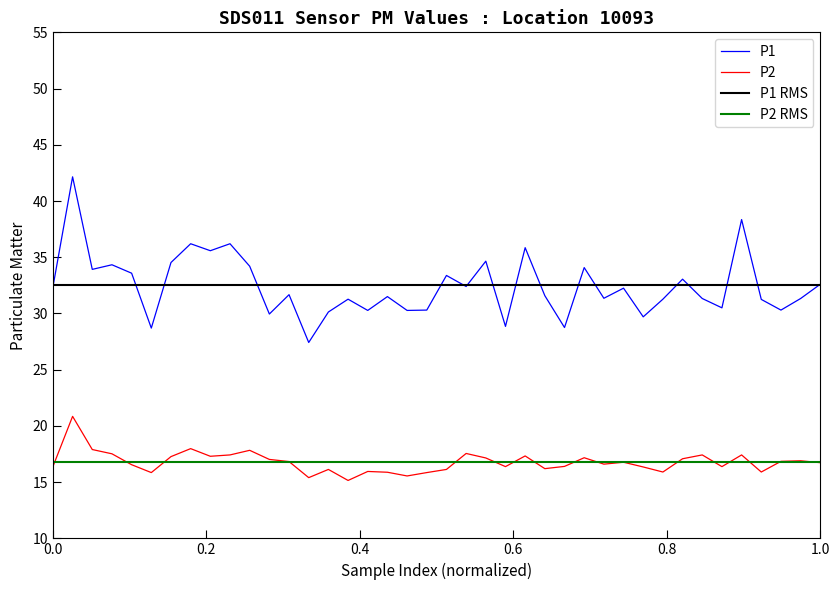

What is the average value of the P2 series?

16.8